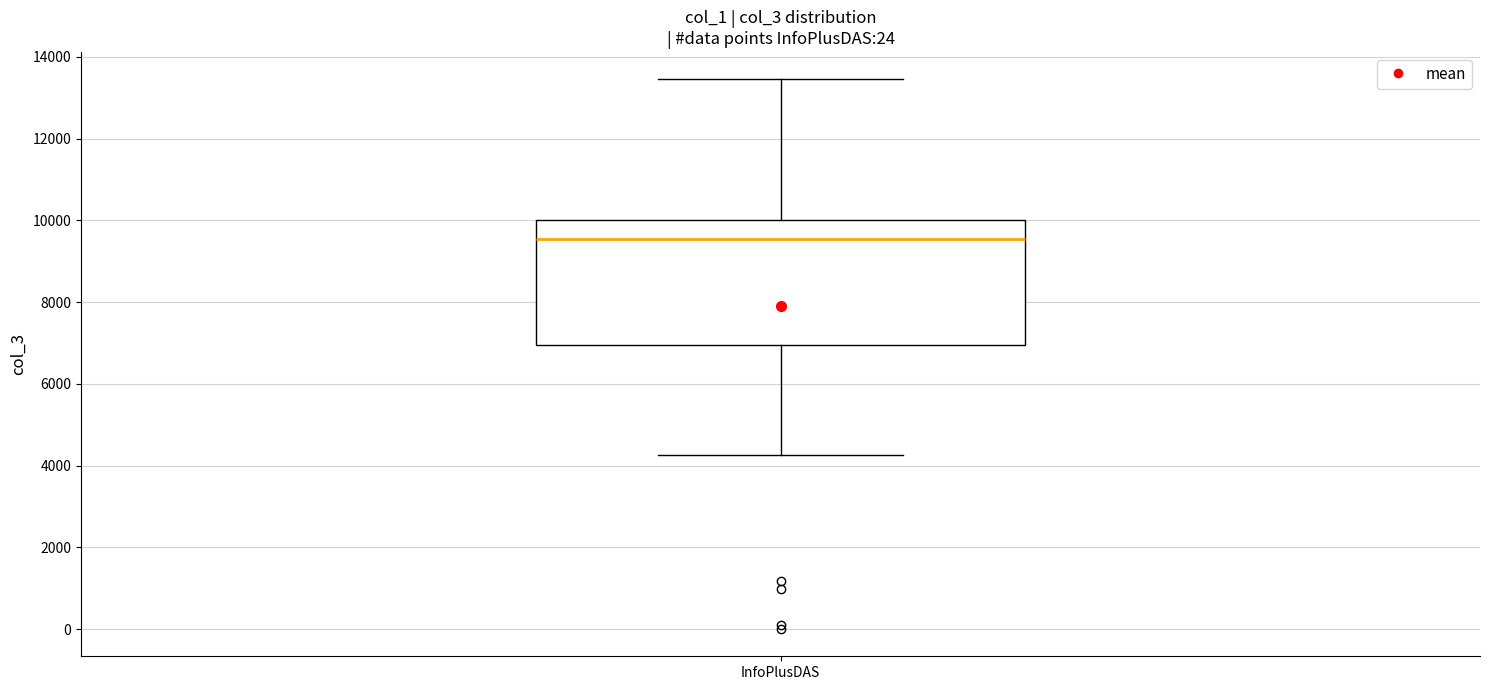

Read this box plot against the y-axis: the position of the median line, the range covered by the box, and the ends of both whiskers. The values are not printed on the chart, so give them approximately, as read against the axis.

median 9600, box 7000 to 10000, whiskers 4200 to 13400